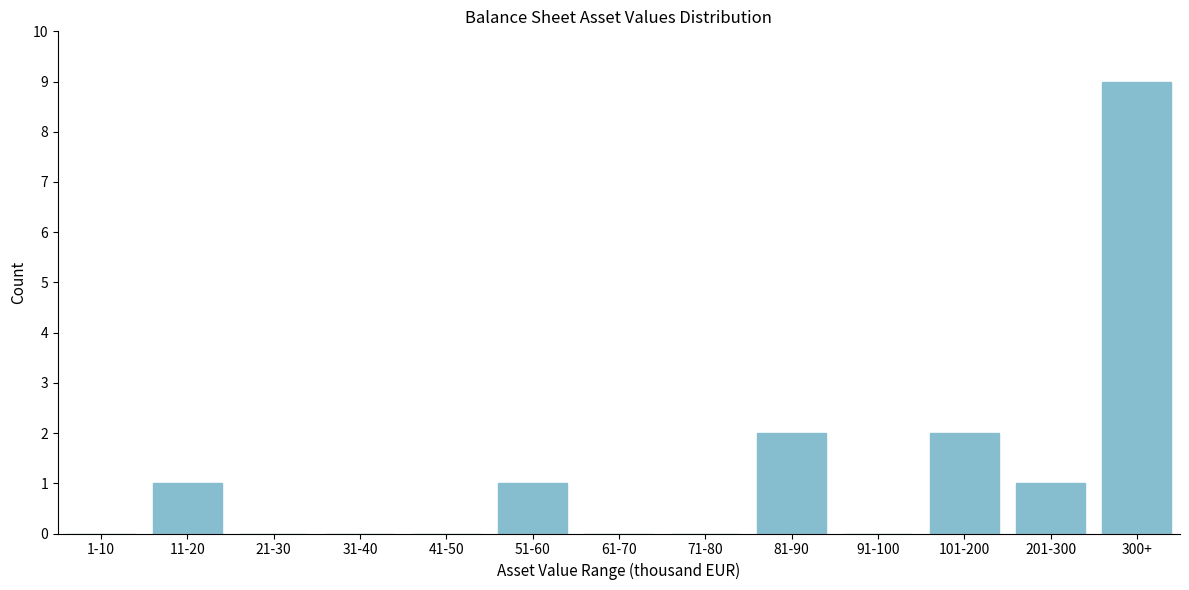

Reading left to right, extract all data points from this chart.

1-10=0	11-20=1	21-30=0	31-40=0	41-50=0	51-60=1	61-70=0	71-80=0	81-90=2	91-100=0	101-200=2	201-300=1	300+=9